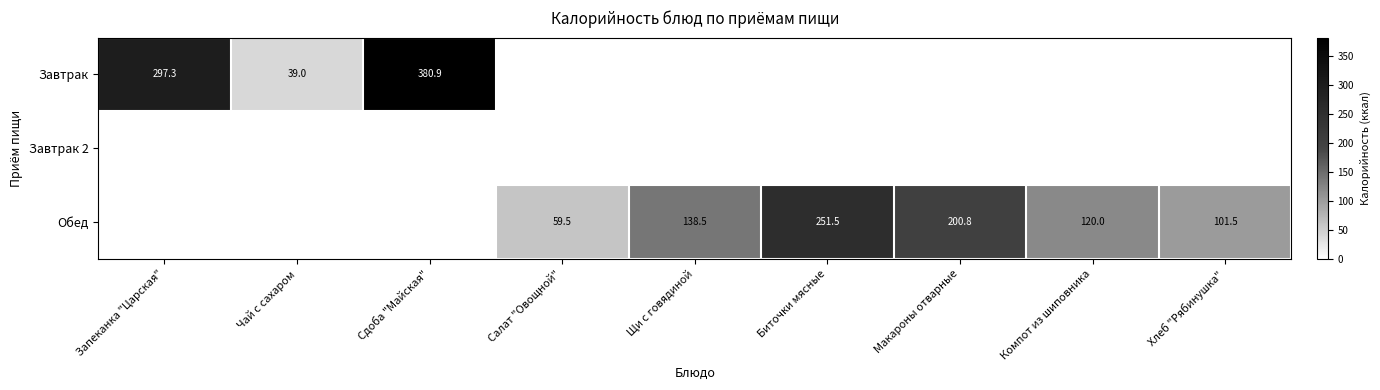

True or false: Обед has a value of 44.7 at Компот из шиповника.

False